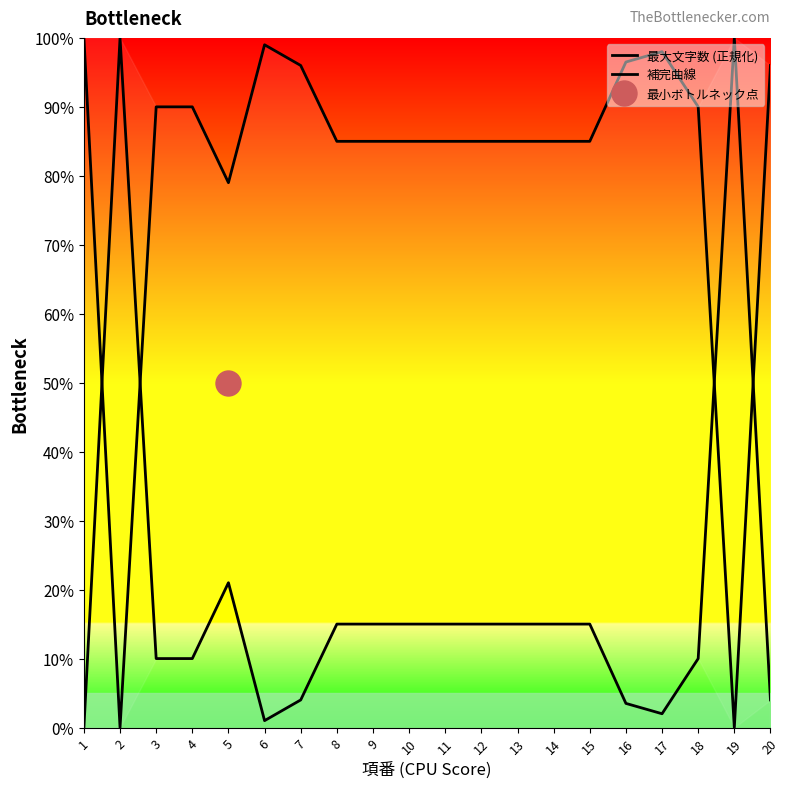

At which category is the sum across all series the highest?

1